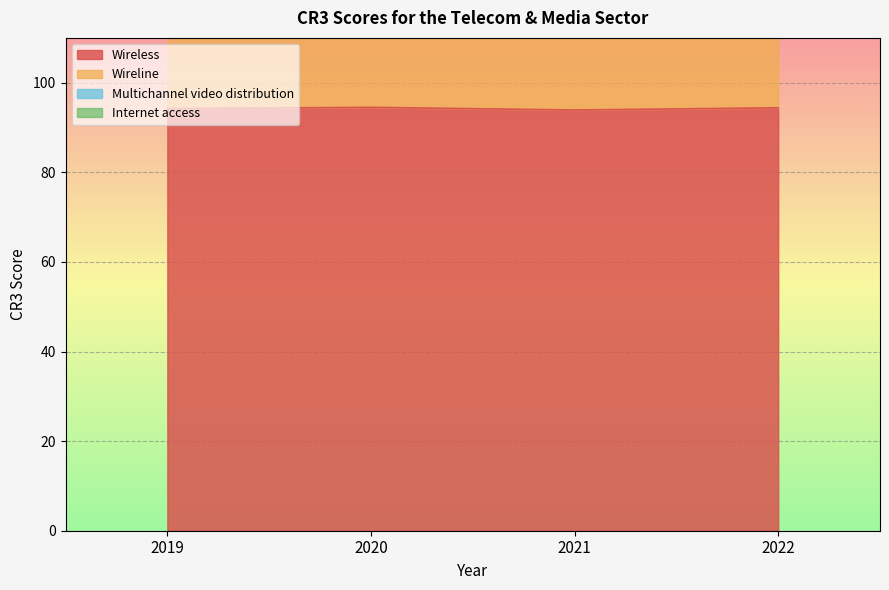

True or false: Wireless and Wireline cross at least once.

False